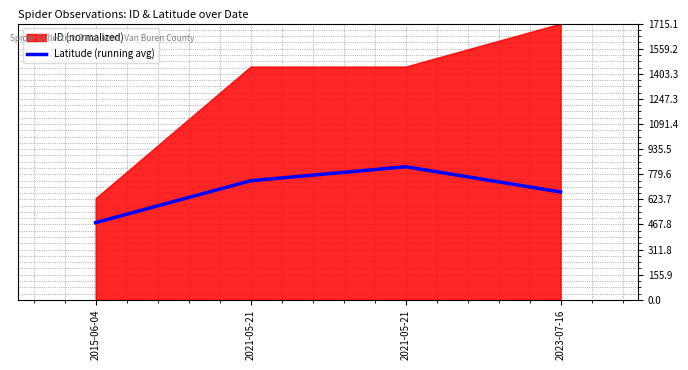

List the labels in order of value, smallest first.

2015-06-04, 2023-07-16, 2021-05-21, 2021-05-21